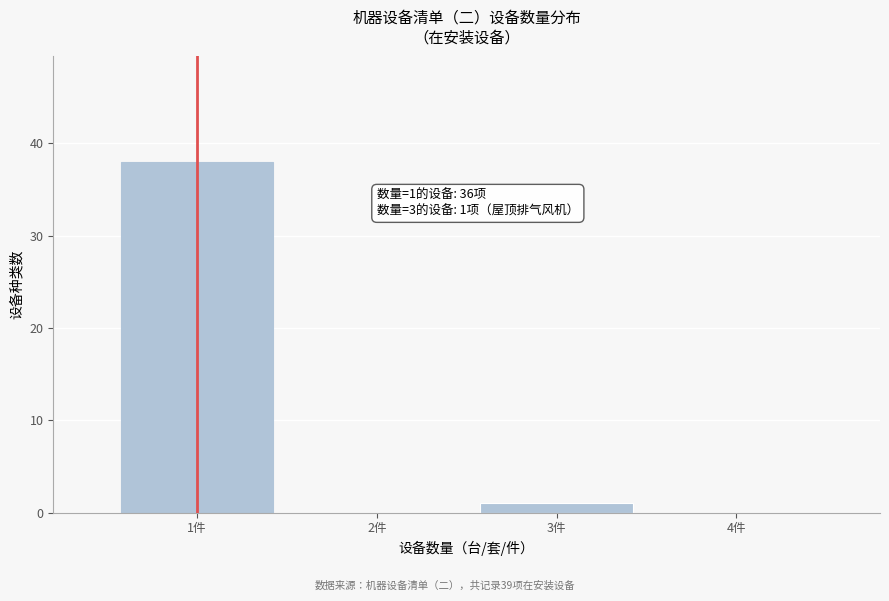

Which range on the x-axis has the tallest bar?

0.5 to 1.5